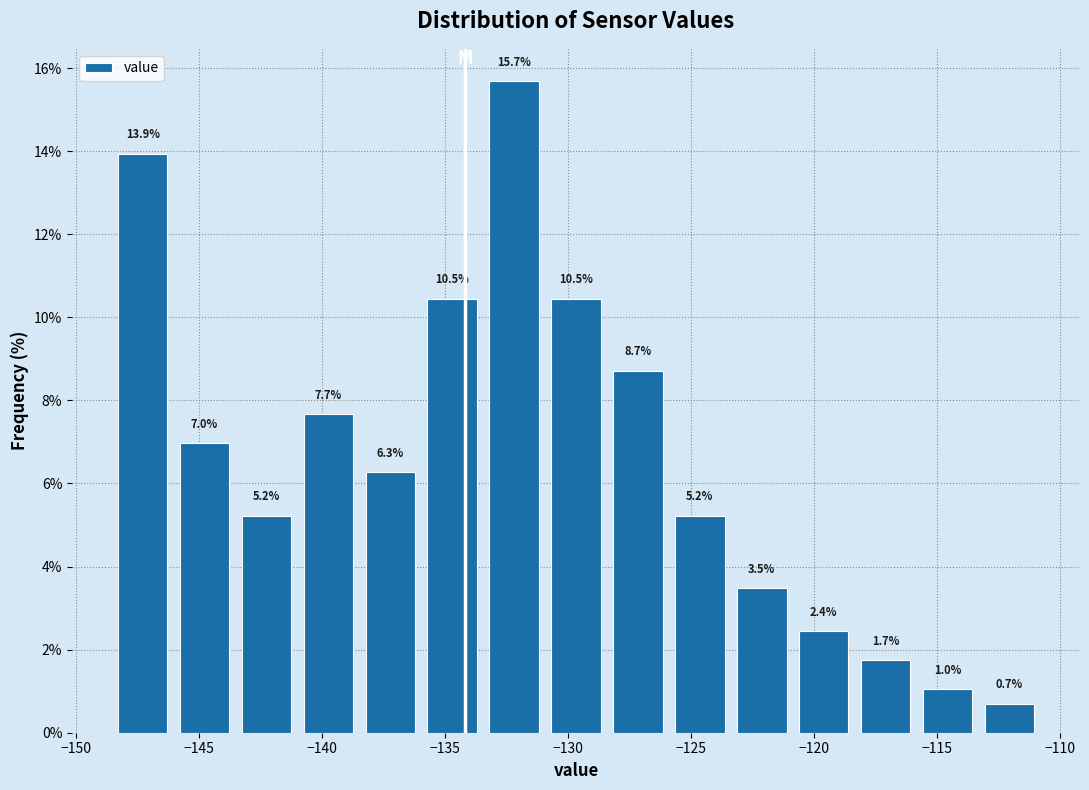

What is the height of the bar covering -131.0 to -128.5 on the x-axis? The bar edges are not printed on the chart, so give them approximately, as read against the axis.

10.5